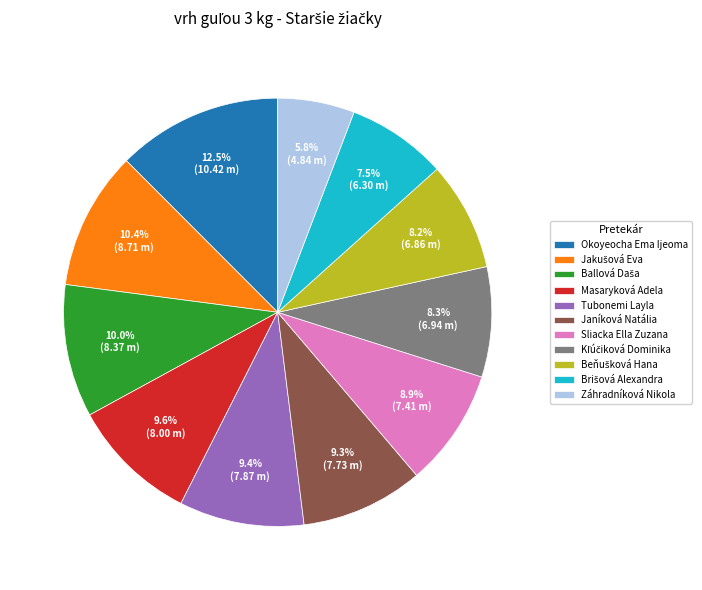

What is the smallest slice in the pie chart?

Záhradníková Nikola